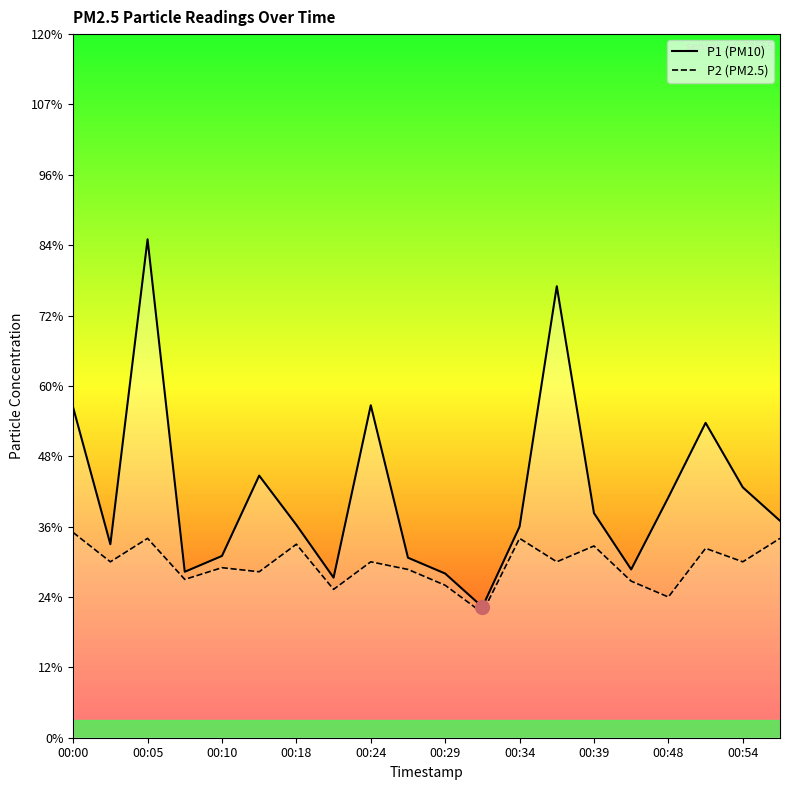

Reading left to right, what are all the values shown in this chart?

P1: 5.6	3.3	8.5	2.8	3.1	4.5	3.6	2.7	5.7	3.1	2.8	2.2	3.6	7.7	3.8	2.9	4.1	5.4	4.3	3.7
P2: 3.5	3.0	3.4	2.7	2.9	2.8	3.3	2.5	3.0	2.9	2.6	2.1	3.4	3.0	3.3	2.7	2.4	3.2	3.0	3.4